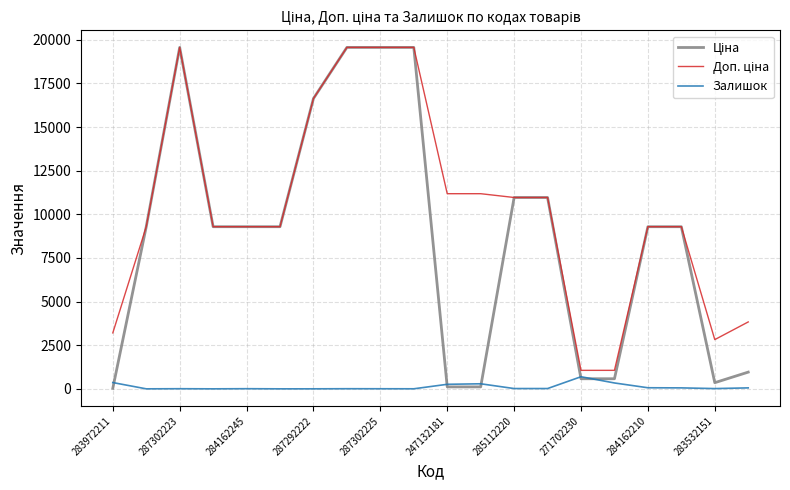

What is the highest value of the Залишок series?

694.0